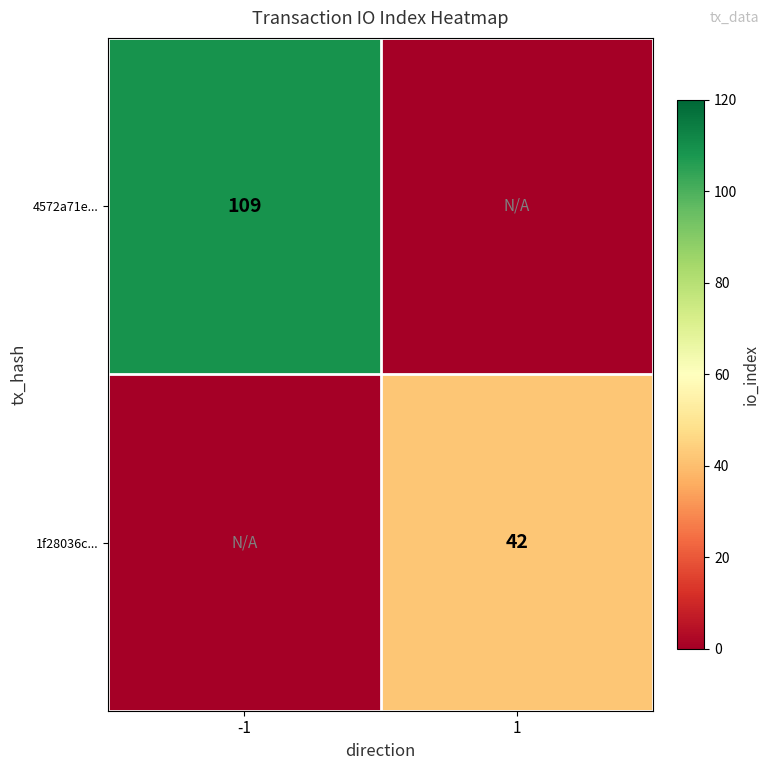

What is the difference between the highest and lowest values at -1?

109